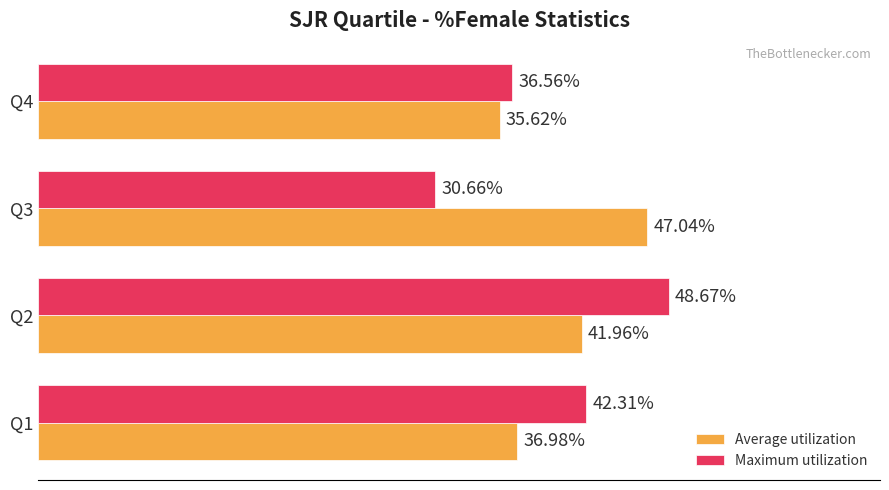

List the labels in order of Average utilization value, smallest first.

Q4, Q1, Q2, Q3